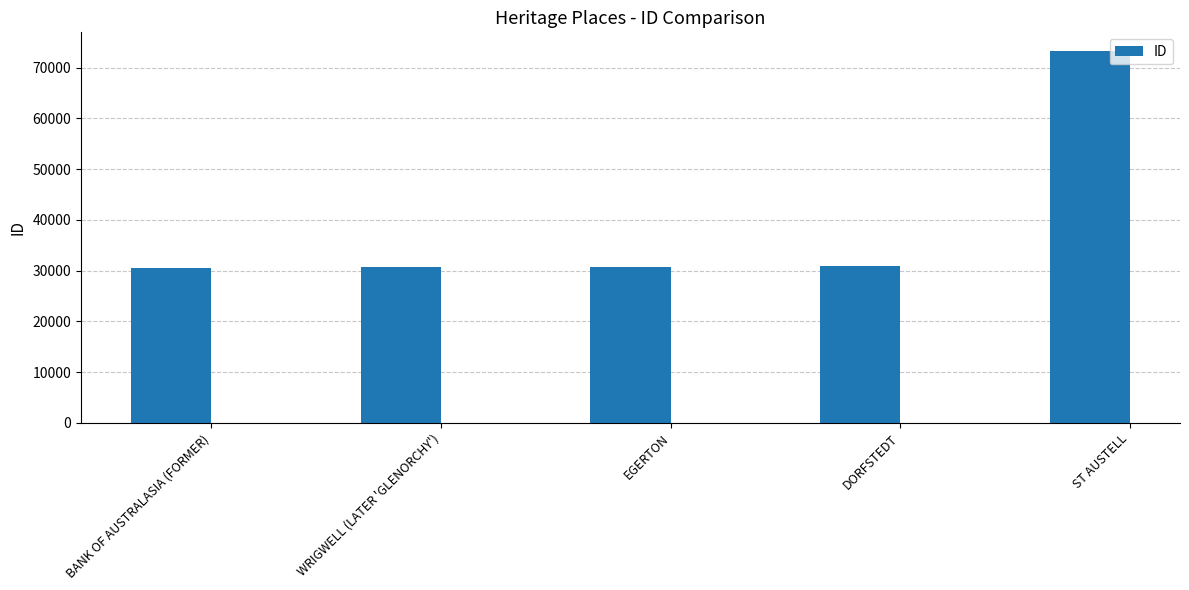

At which category does the chart reach its peak across all series?

ST AUSTELL